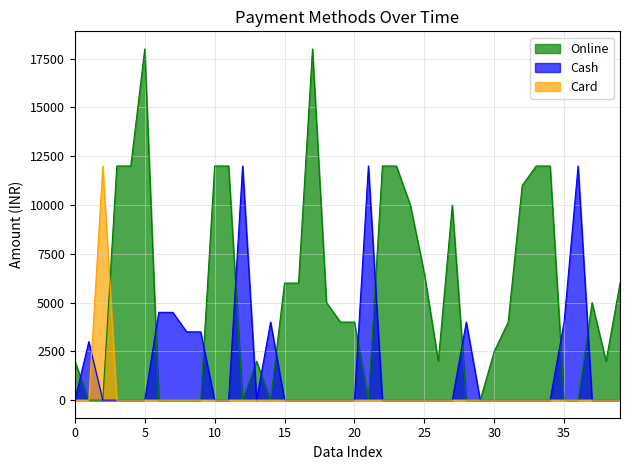

List the series in order of their overall mean, highest first.

Online, Cash, Card